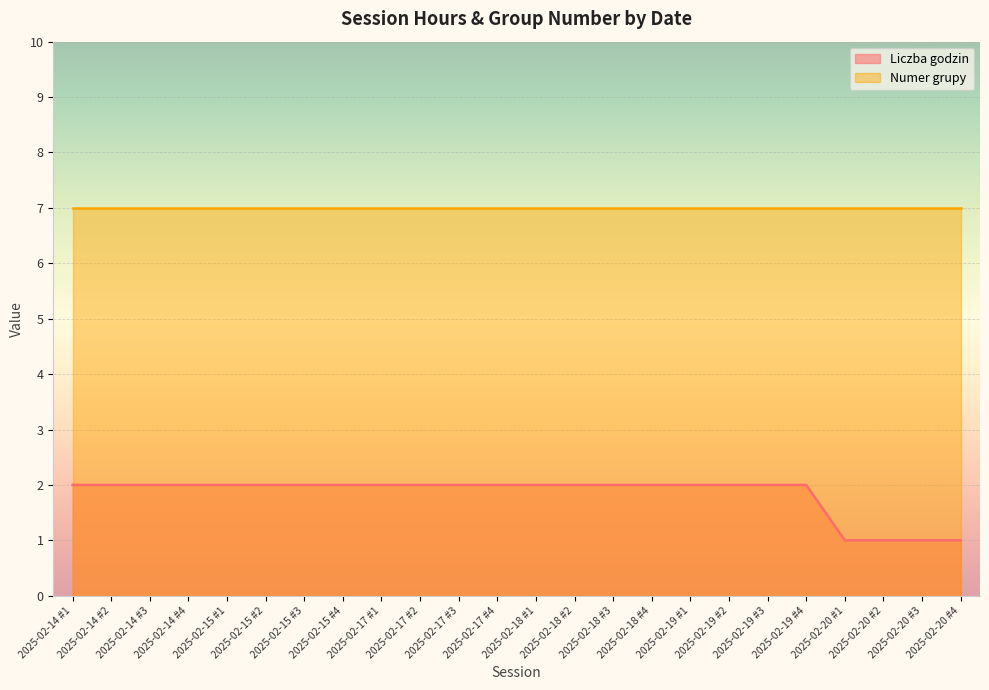

What is the value of the 12th point from the left?

2